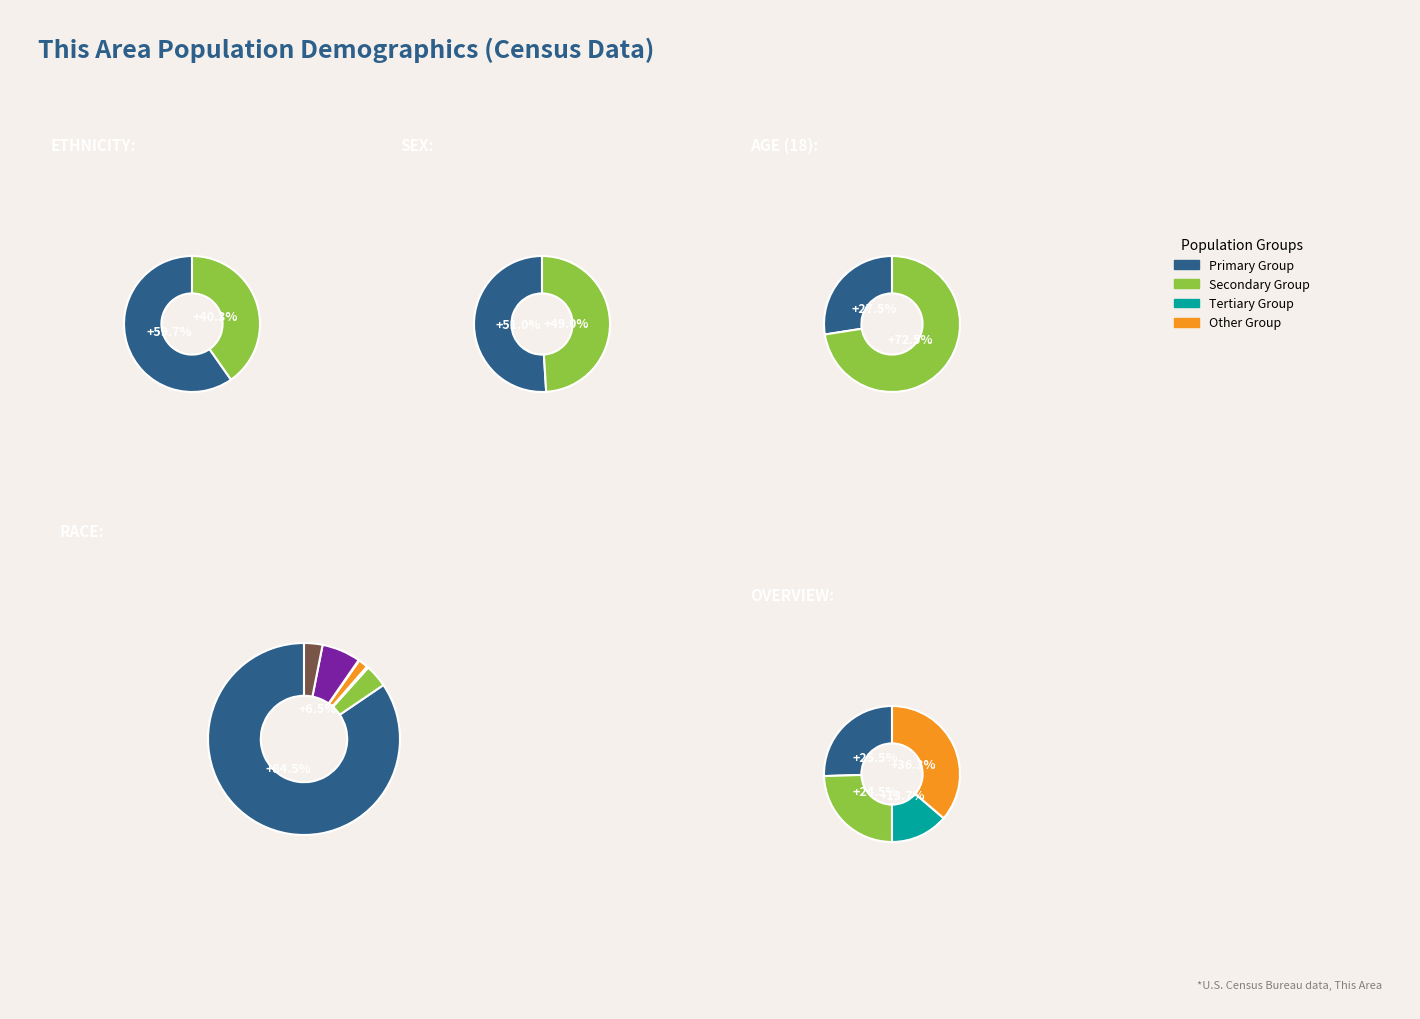

True or false: Not Hispanic or Latino accounts for 60% of the total.

True